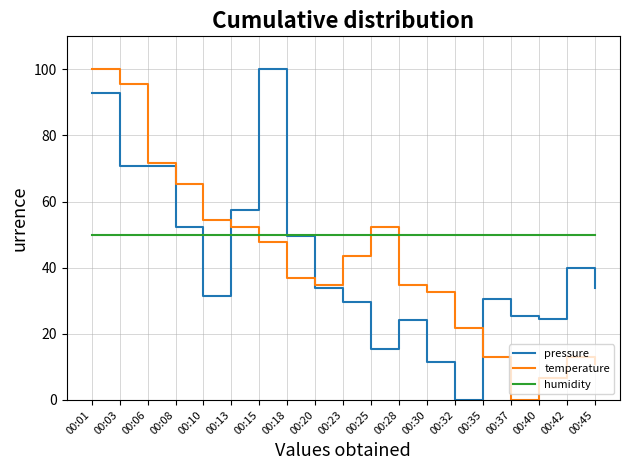

Rank the series at 00:28 from highest to lowest value.

humidity, temperature, pressure